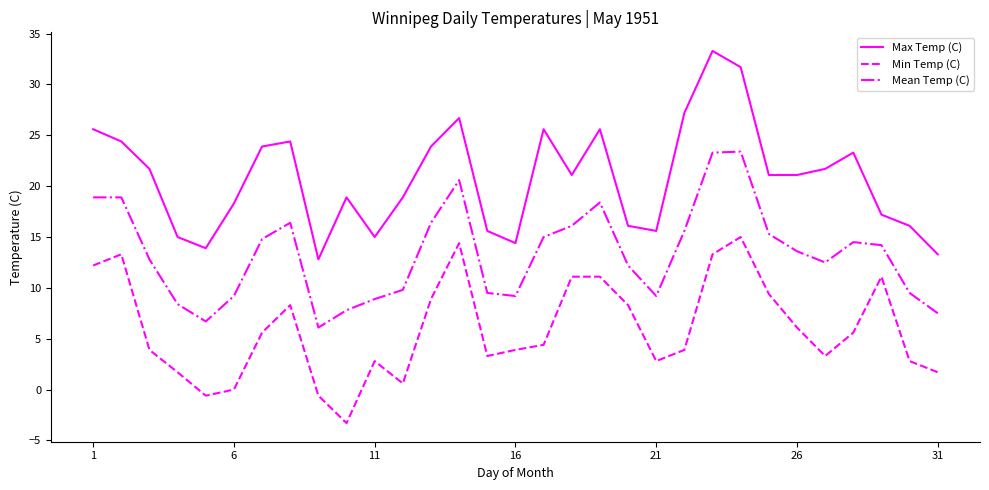

What is the lowest value of the Mean Temp (C) series?

6.1